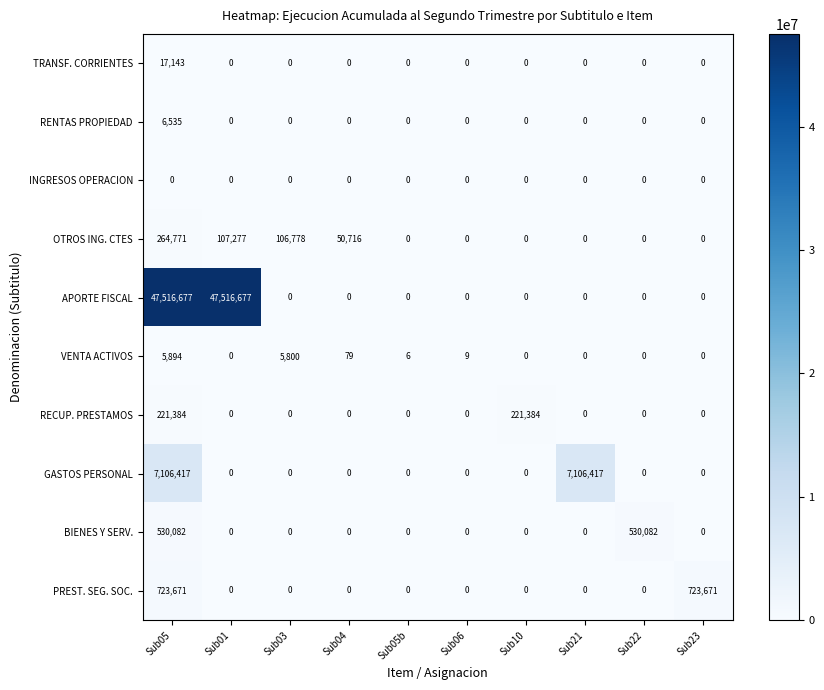

The value of OTROS ING. CTES at Sub03 is 106778. True or false?

True